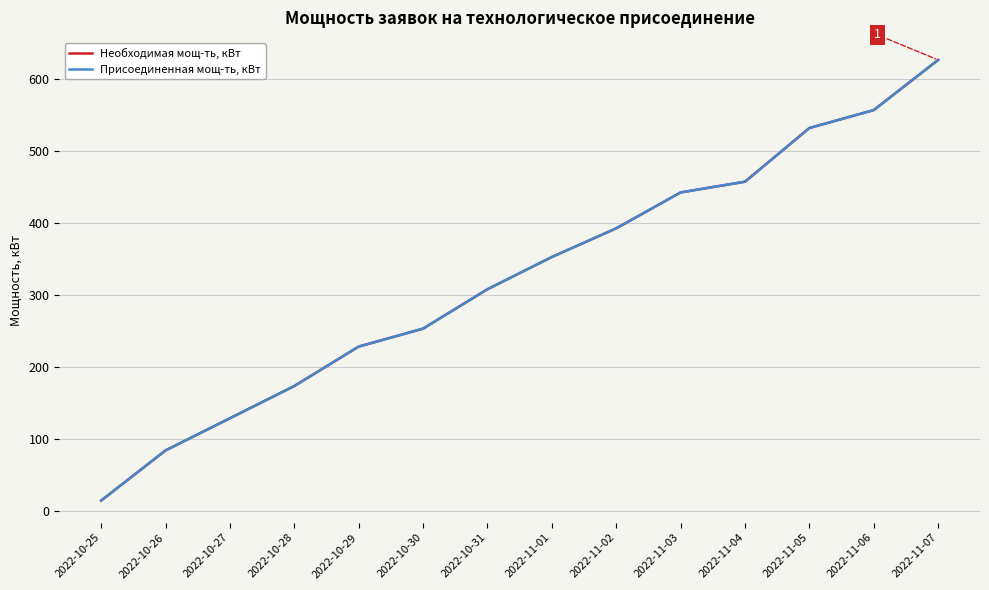

Is it true that Присоединенная мощ-ть, кВт equals 72.8 at 2022-10-30?

False